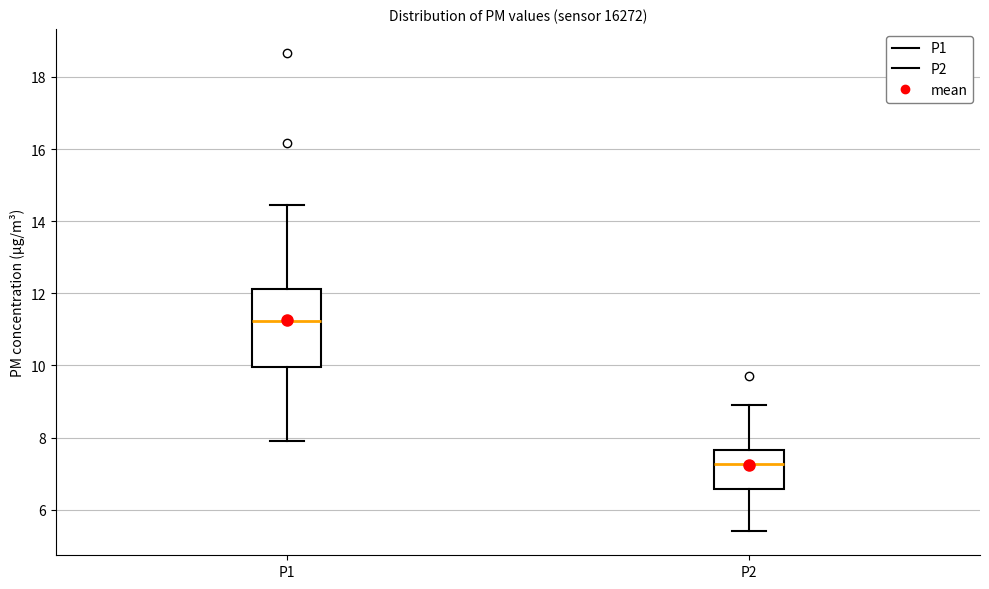

Which box's median line is the highest?

P1